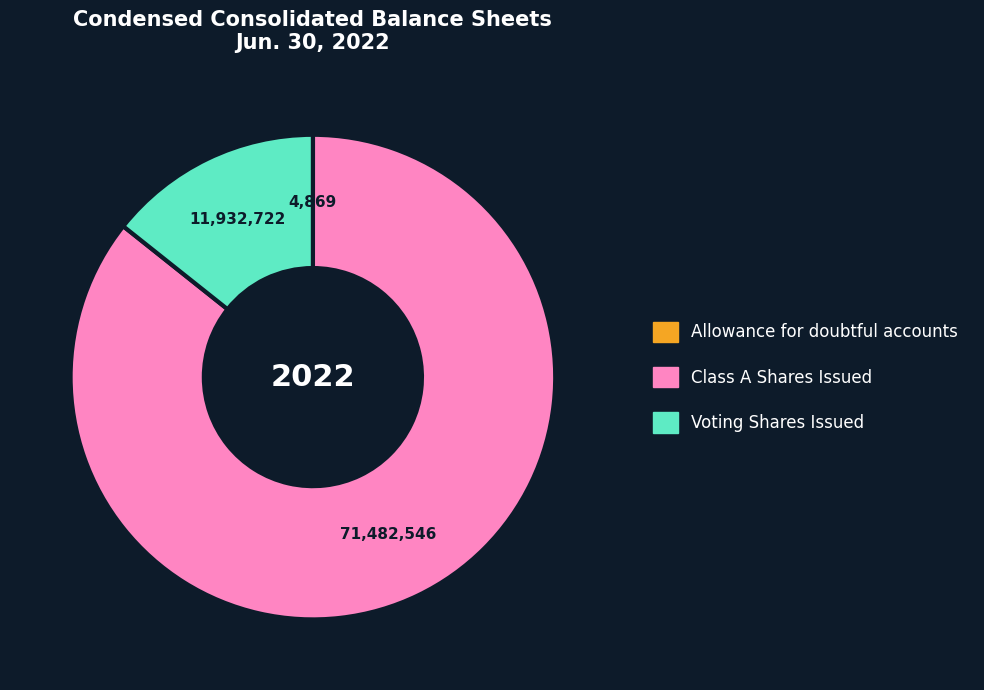

Does any single category account for the majority?

Yes